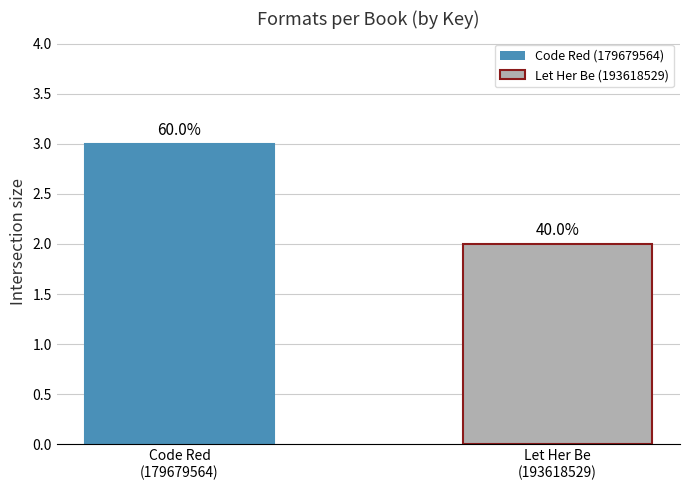

Reading left to right, extract all data points from this chart.

Code Red
(179679564)=3	Let Her Be
(193618529)=2